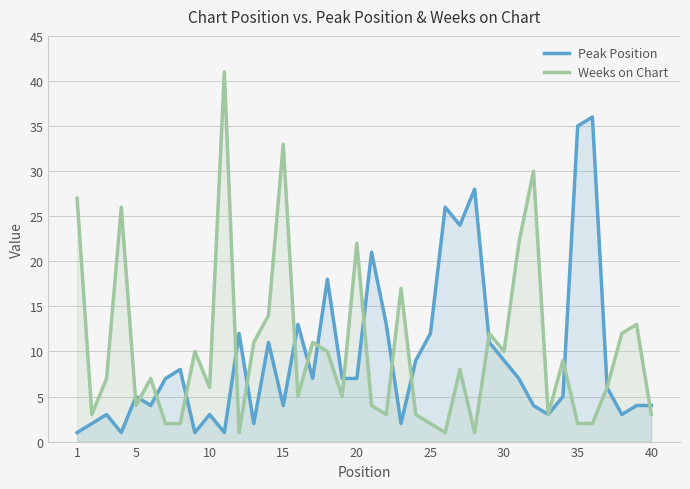

What is the highest value of the Peak Position series?

36